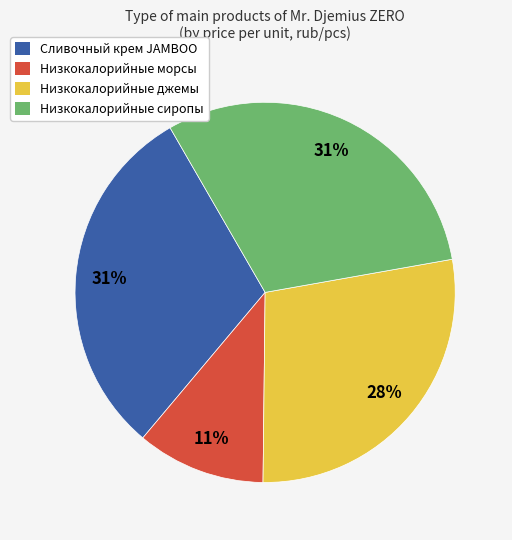

Is there a majority slice in this chart?

No